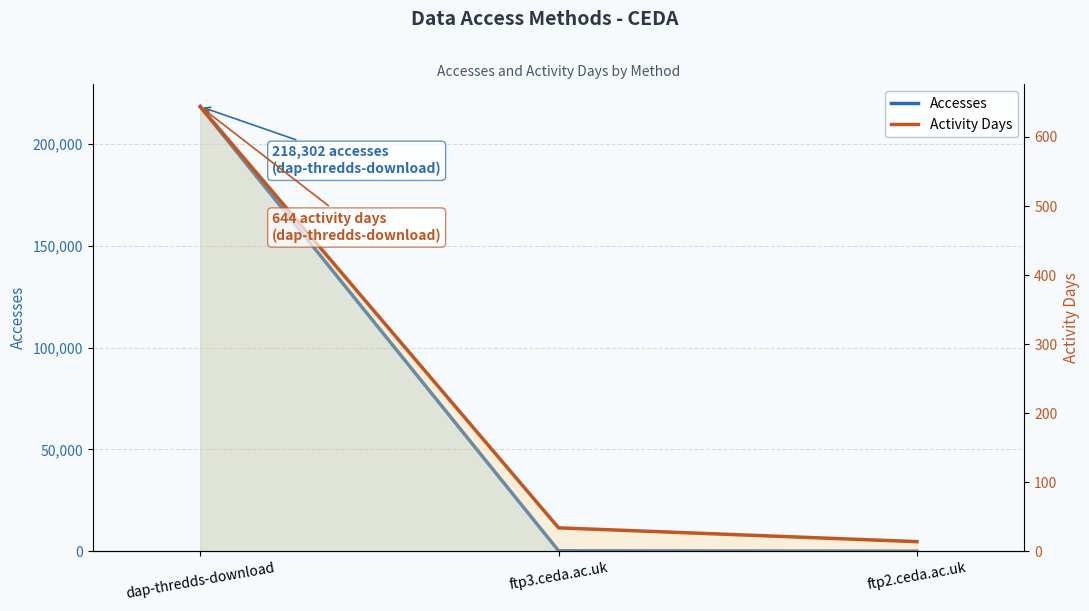

What is the label of the 1st point from the left?

dap-thredds-download